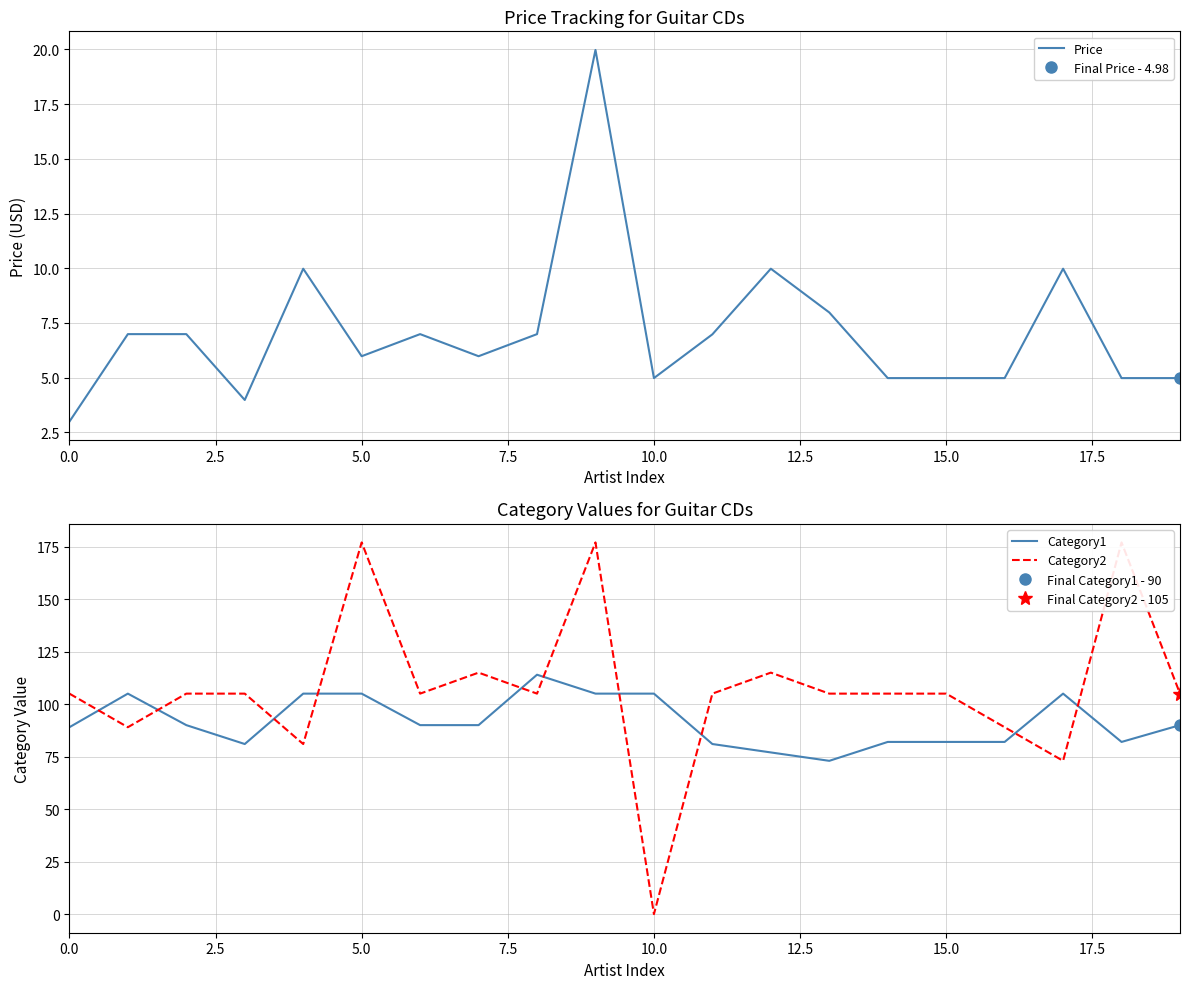

True or false: Price has a value of 17.8 at 12.

False